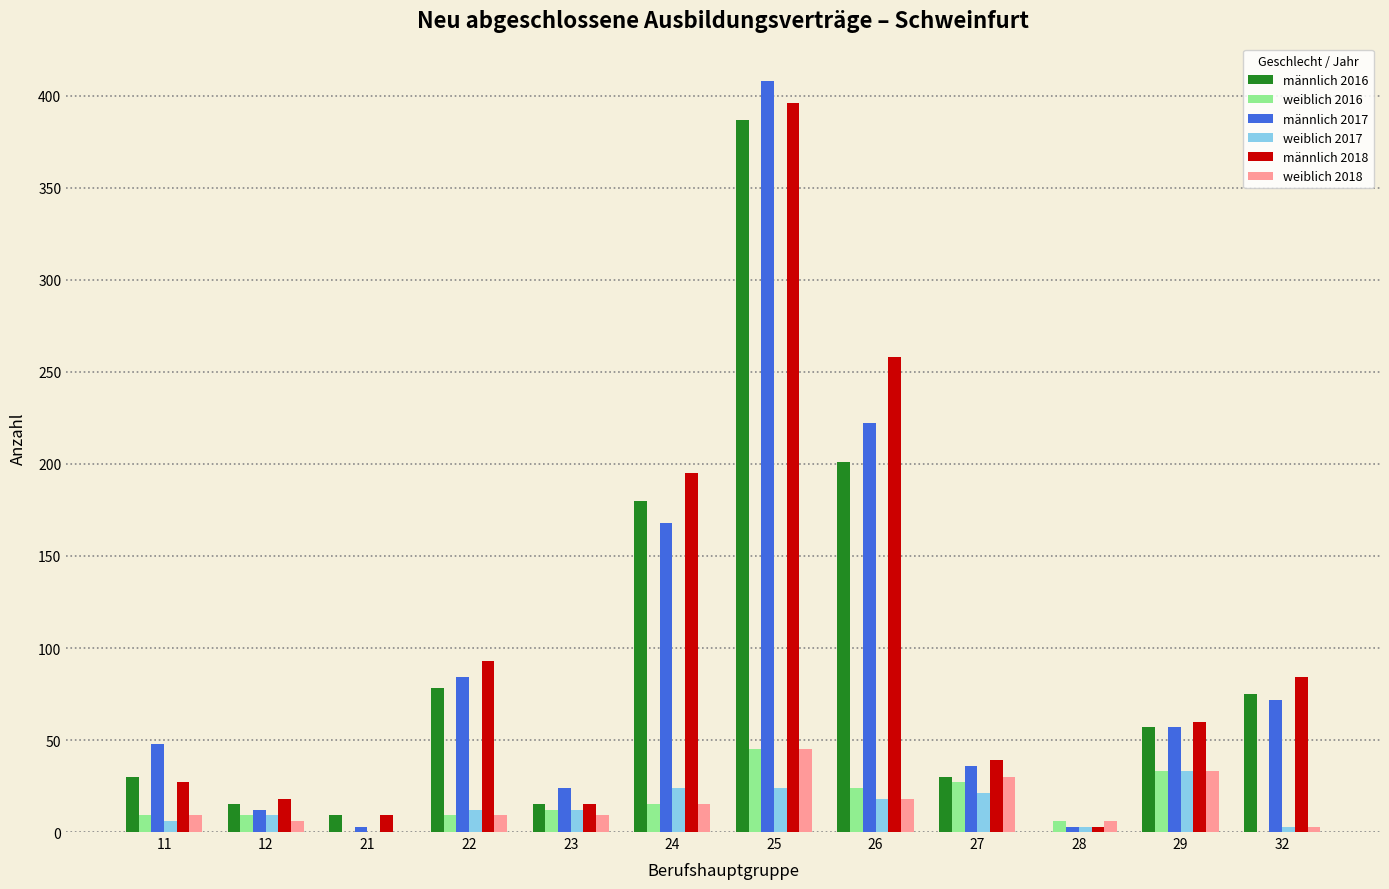

Between 26 and 32, which series saw the biggest shift?

männlich 2018